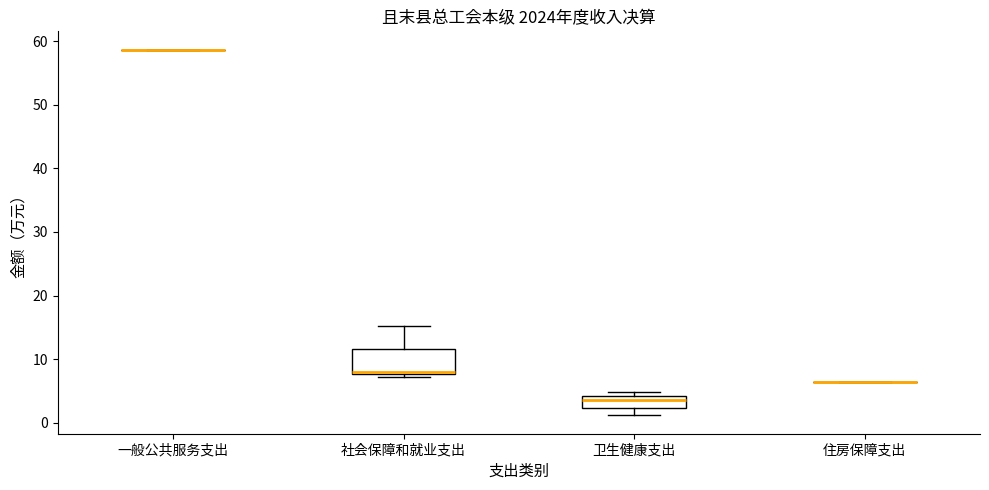

Reading left to right, transcribe this box plot: for each box, give where its median line is, the range the box spans, and where its two whiskers end, as read against the y-axis. The values are not printed on the chart, so give them approximately, as read against the axis.

一般公共服务支出: box collapsed to a line at 59, whiskers 59 to 59
社会保障和就业支出: median 8 (just above the box's lower edge), box 8 to 12, whiskers 7 to 15
卫生健康支出: median 4 (just below the box's upper edge), box 2 to 4, whiskers 1 to 5
住房保障支出: box collapsed to a line at 6, whiskers 6 to 6